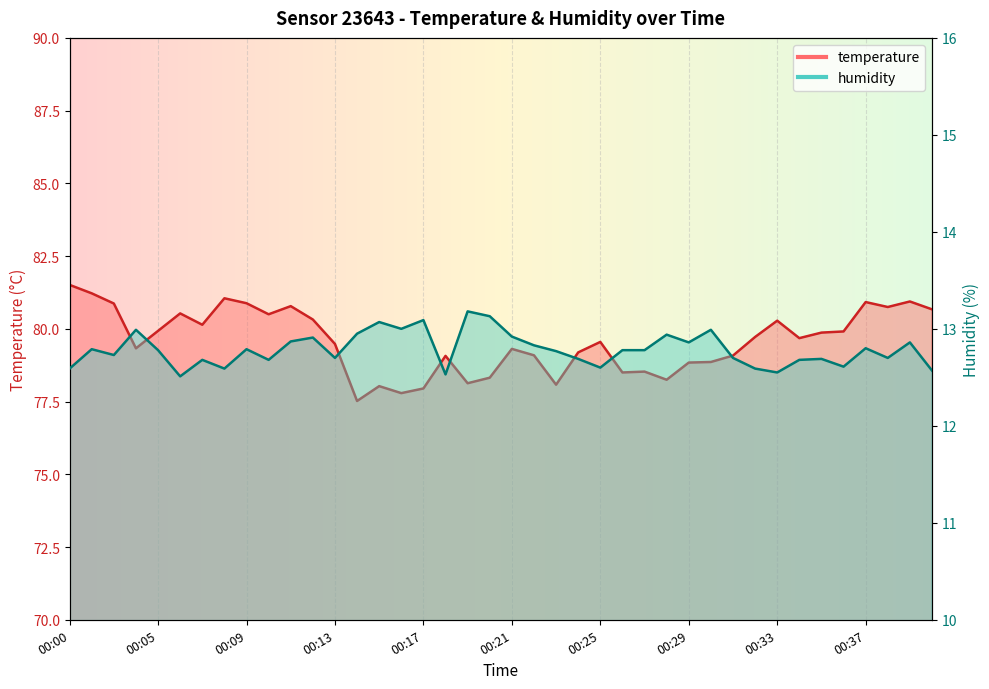

At which category is the sum across all series the highest?

00:00